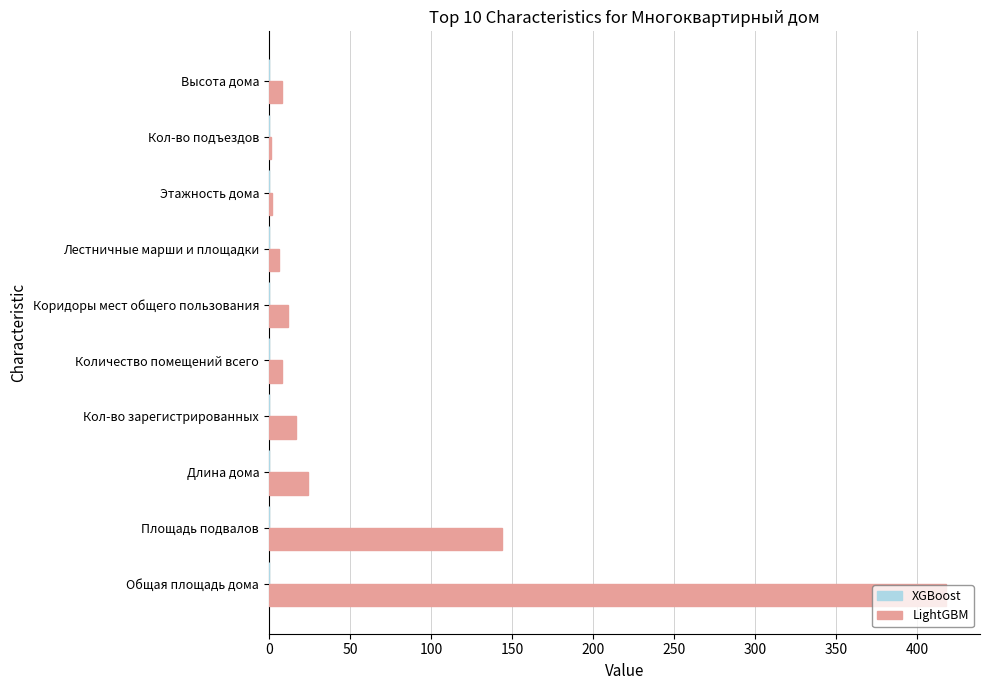

What is the sum of the values at Площадь подвалов and Кол-во зарегистрированных?

161